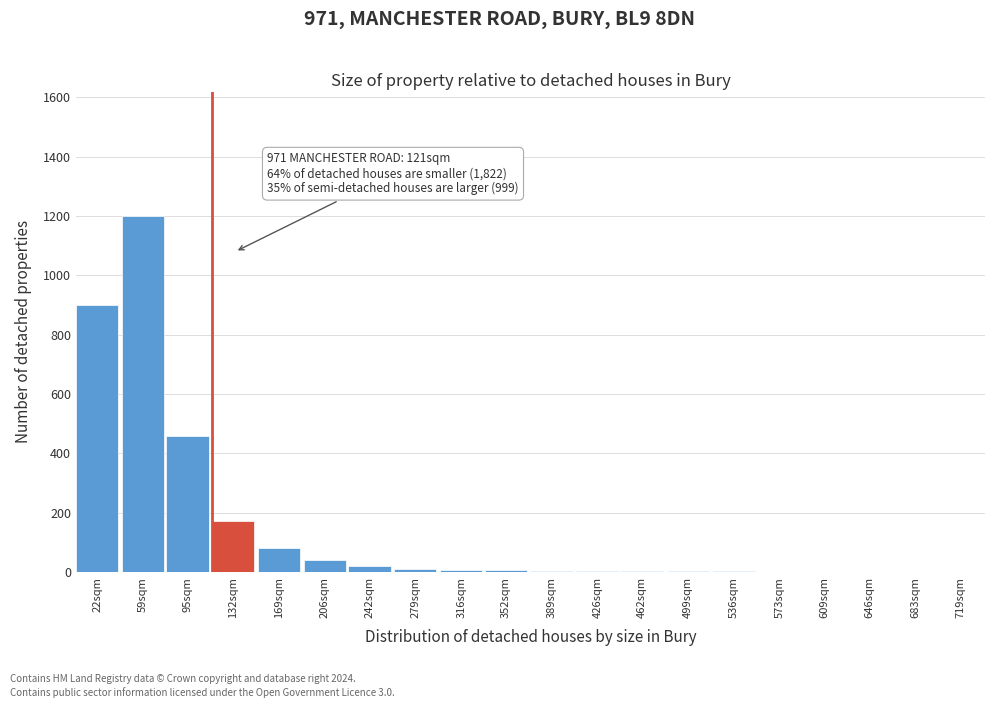

What is the maximum value shown in the chart?

1200